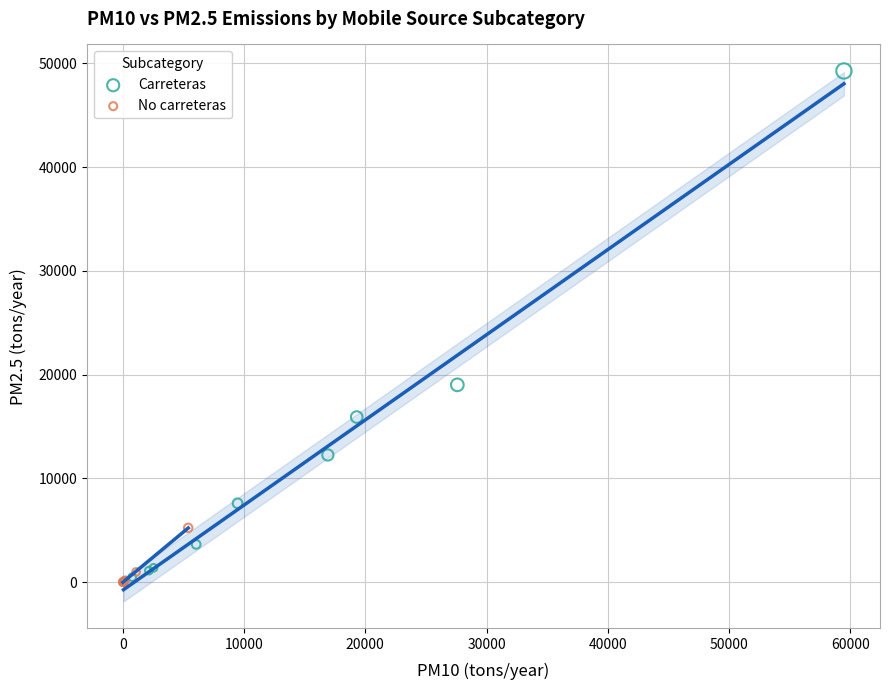

What are all the series names shown in the legend?

Carreteras, No carreteras